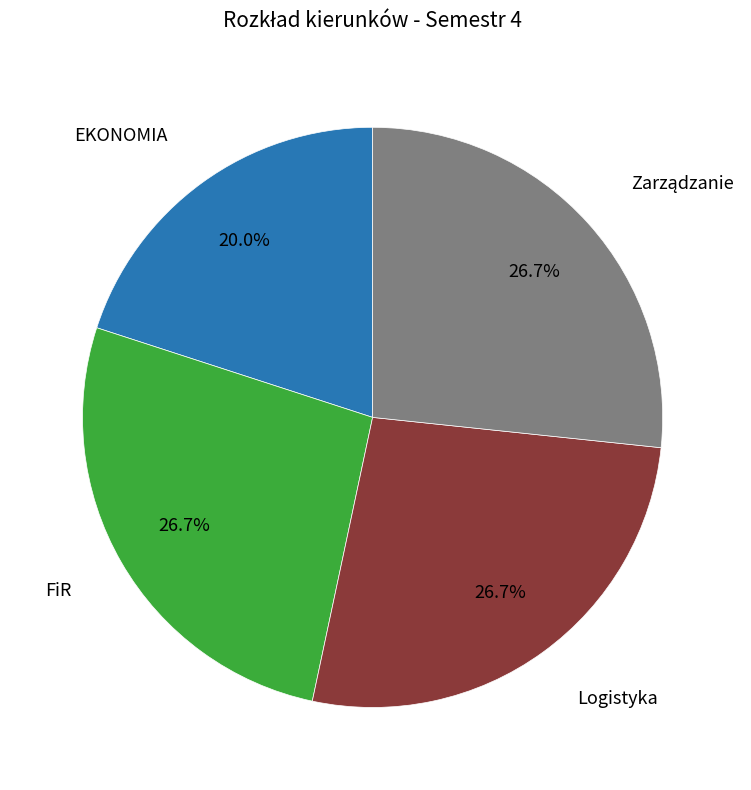

Which slice is the smallest?

EKONOMIA